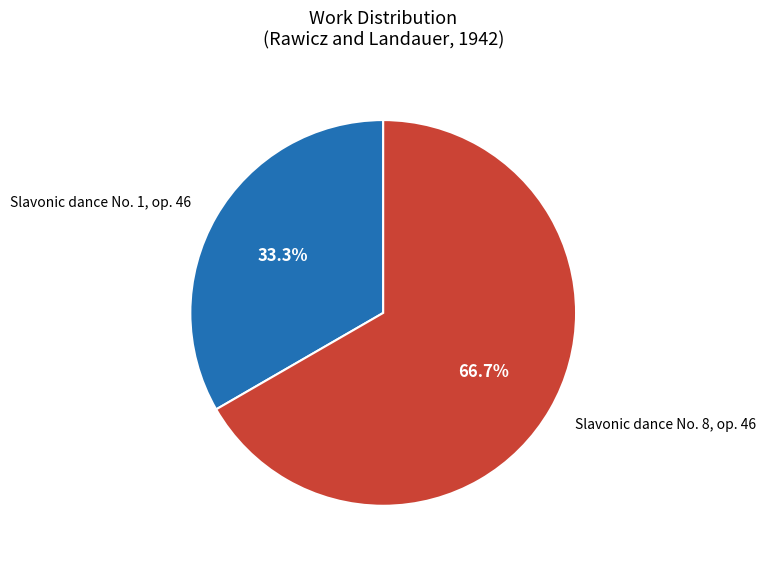

Which slice is the smallest?

Slavonic dance No. 1, op. 46